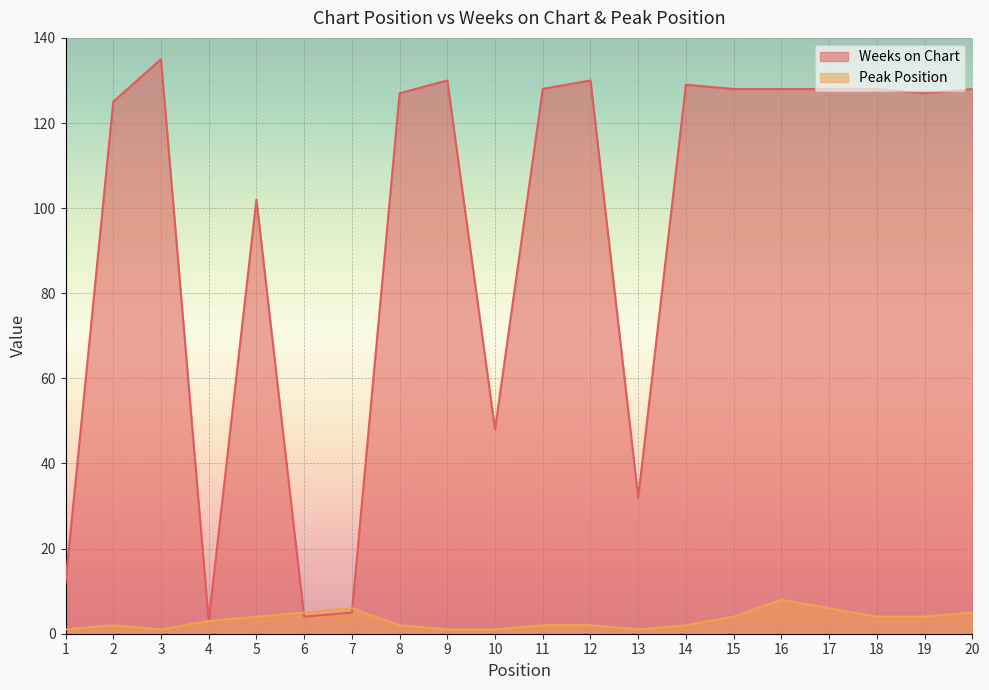

Rank the series by their average value, from highest to lowest.

Weeks on Chart, Peak Position